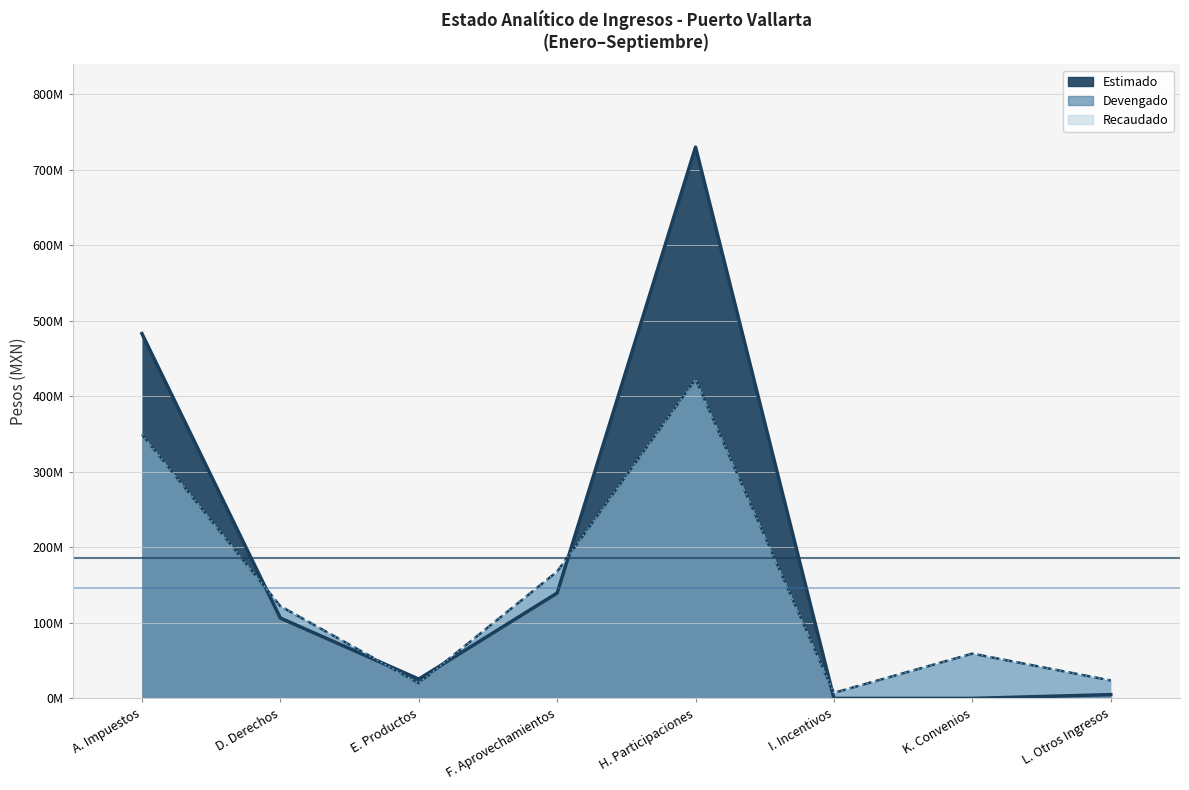

How many interior local valleys does the Recaudado series have?

2